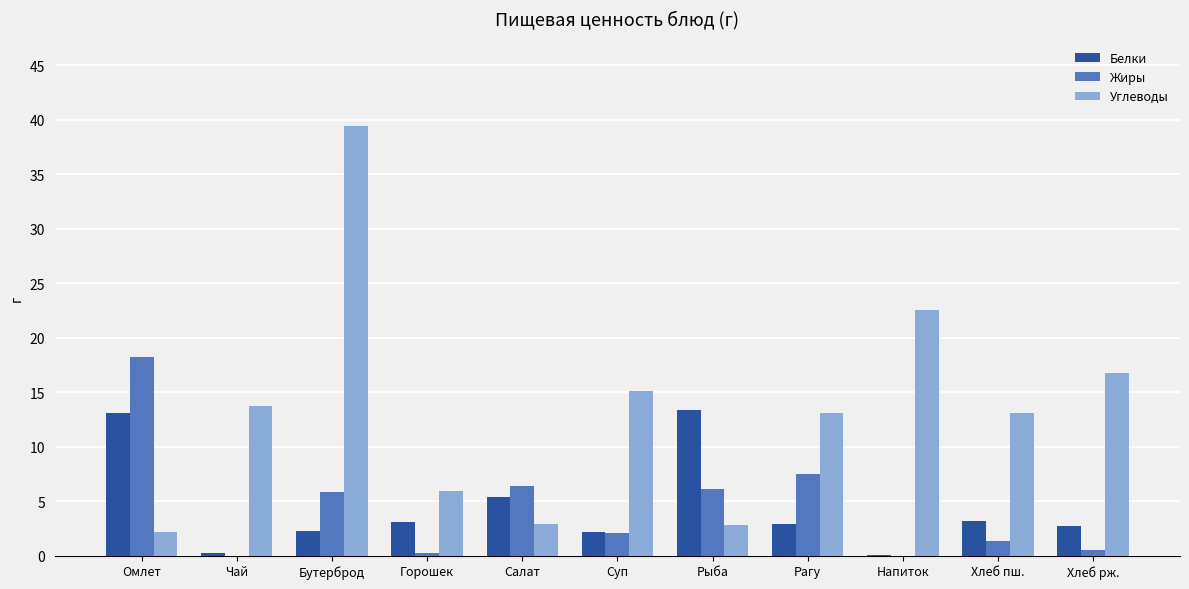

What is the maximum value for Белки?

13.4